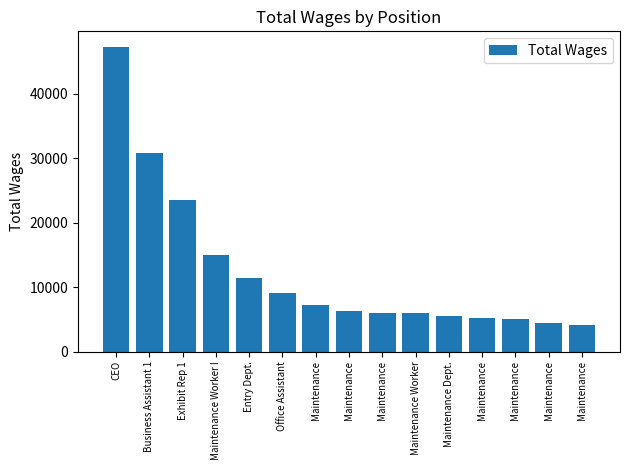

What is the change in value from Office Assistant to Maintenance?

-1808